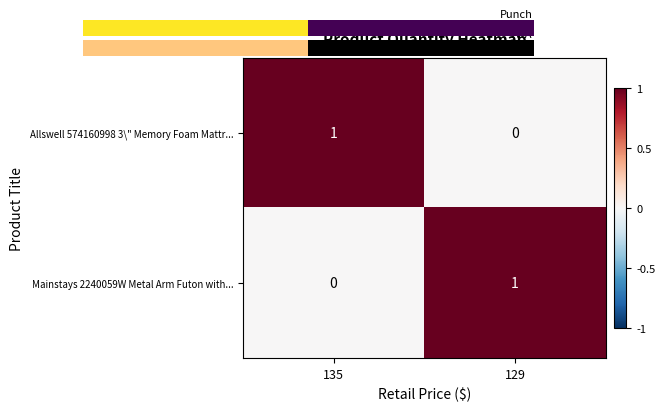

The value of Mainstays 2240059W Metal Arm Futon with... at 129 is 0. True or false?

False